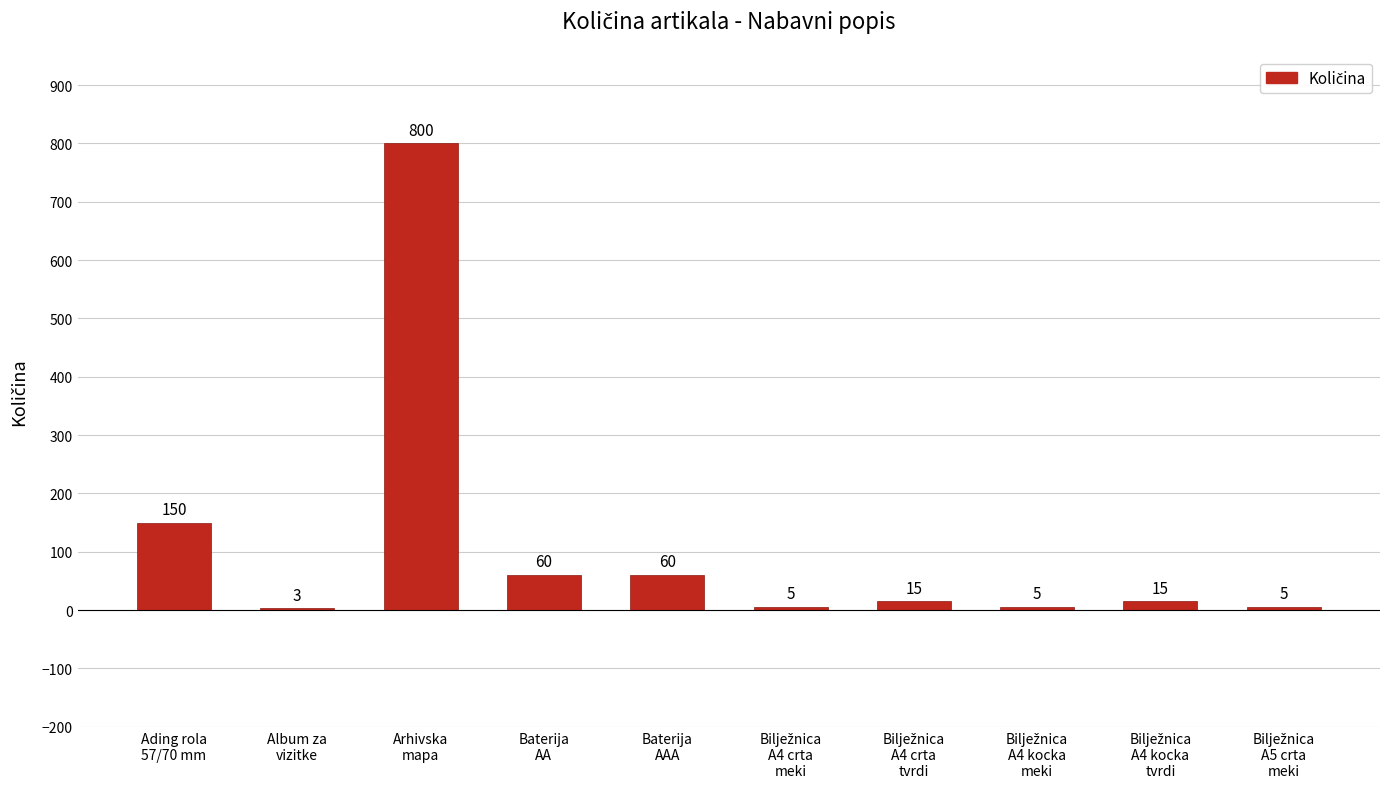

What is the greatest value displayed?

800